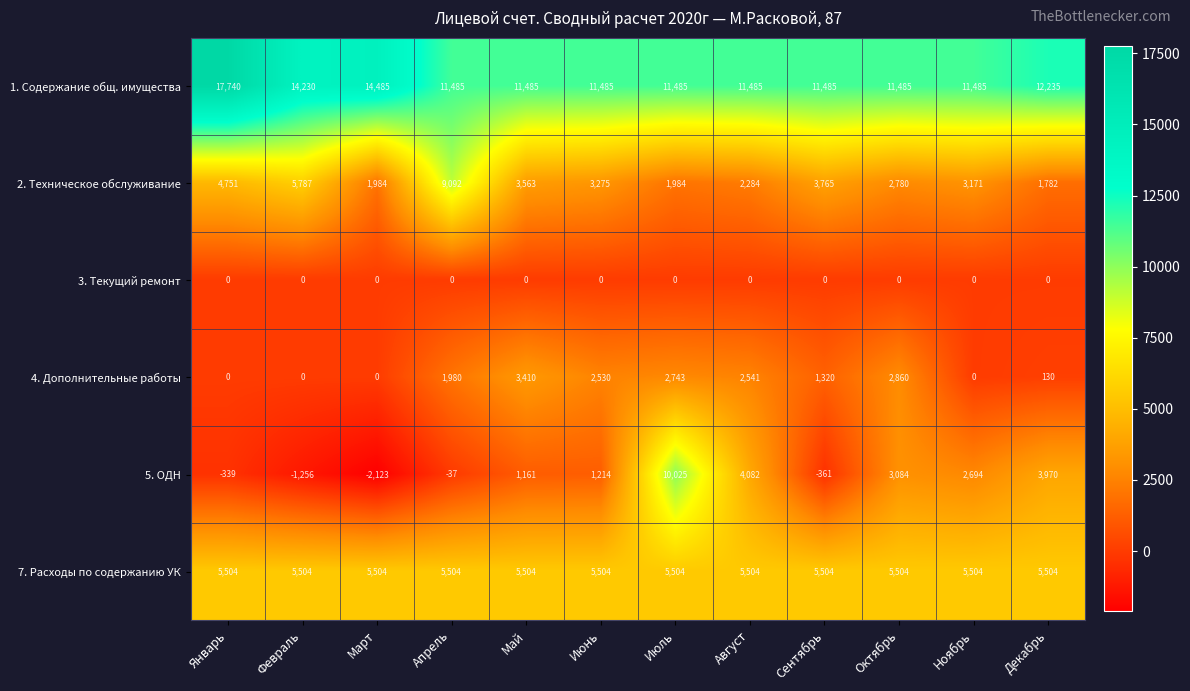

Read the 4. Дополнительные работы value at Июль, to the nearest 50.

2750